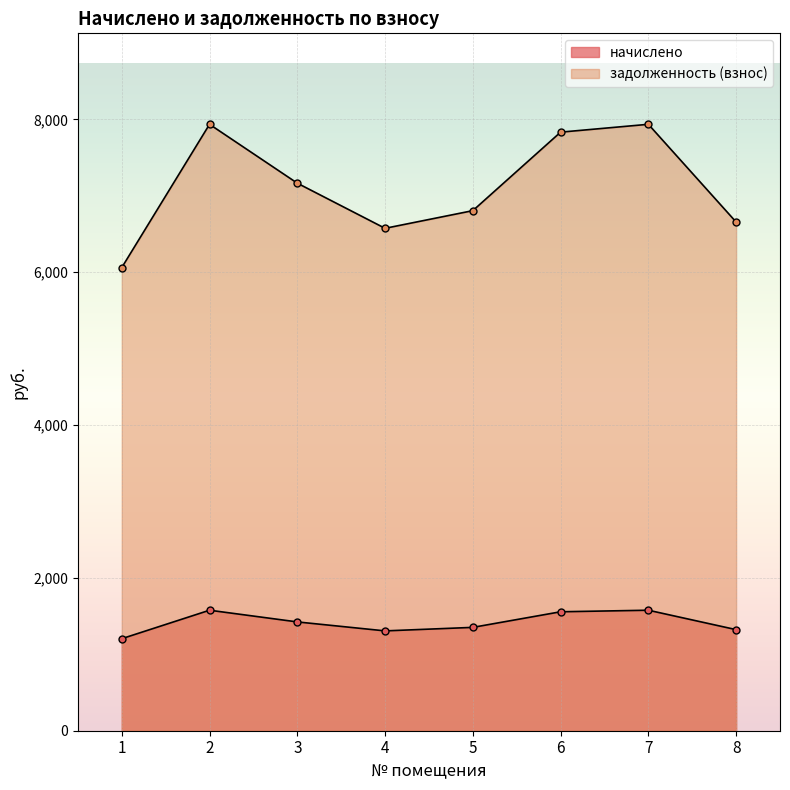

True or false: задолженность (взнос) has a value of 3975.0 at 1.

False